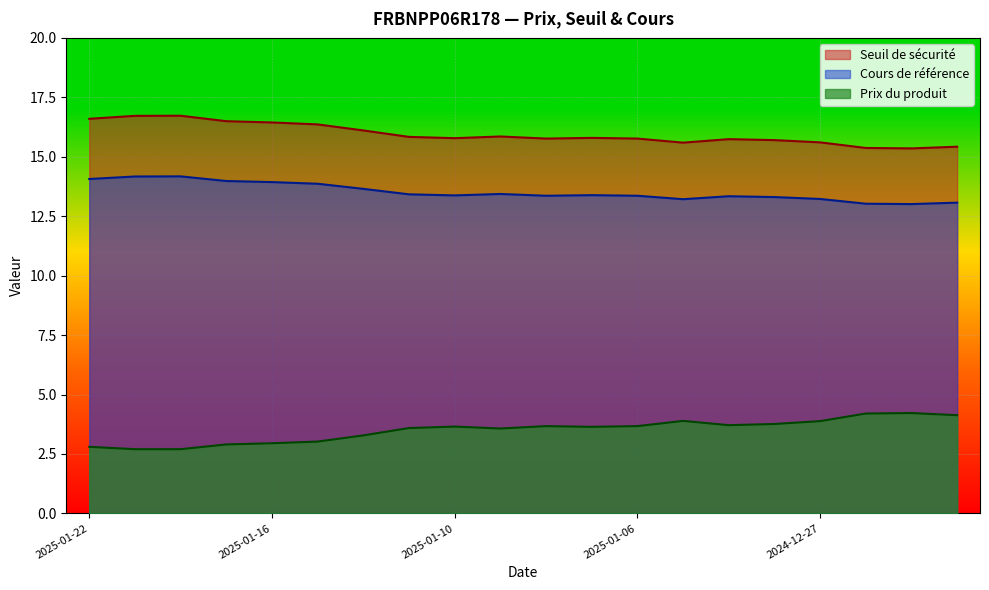

How many distinct data groups are displayed?

3